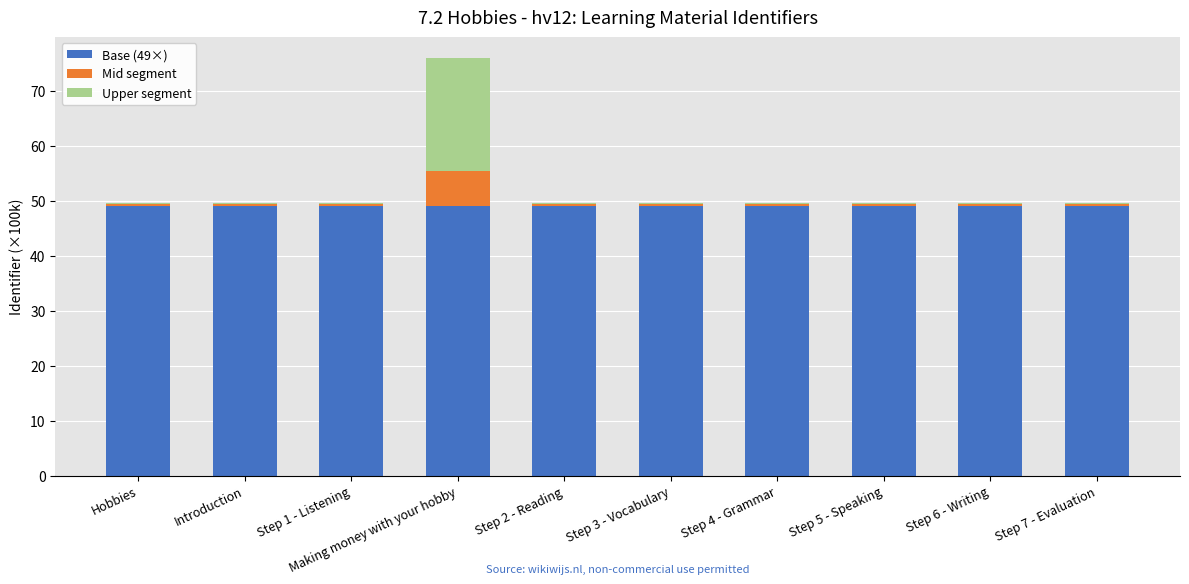

Are the bars grouped side by side (vs. stacked)?

No